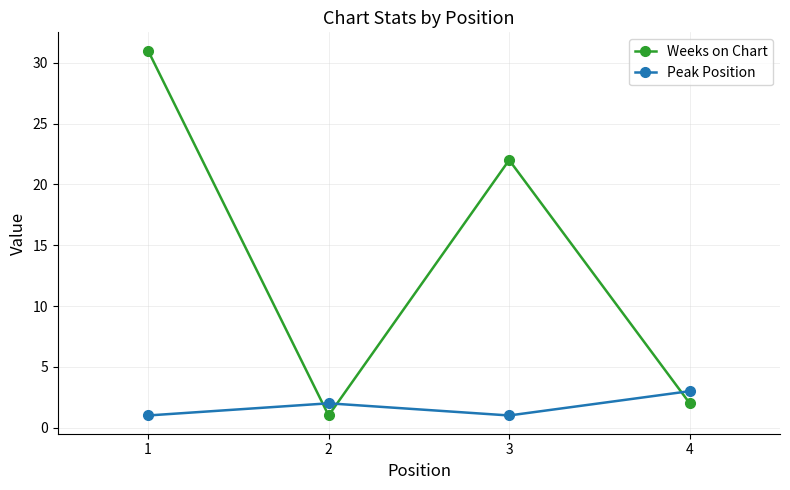

What is the sum of all Weeks on Chart values?

56